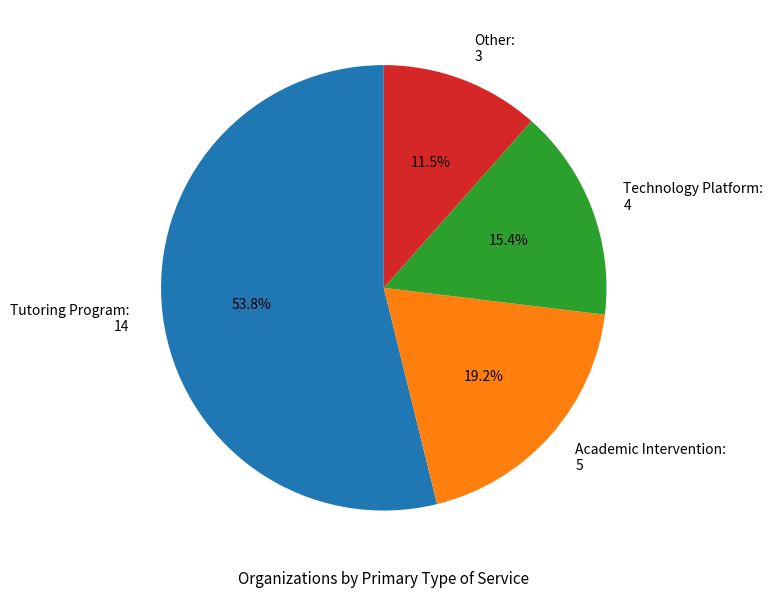

True or false: Academic Intervention accounts for 12% of the total.

False